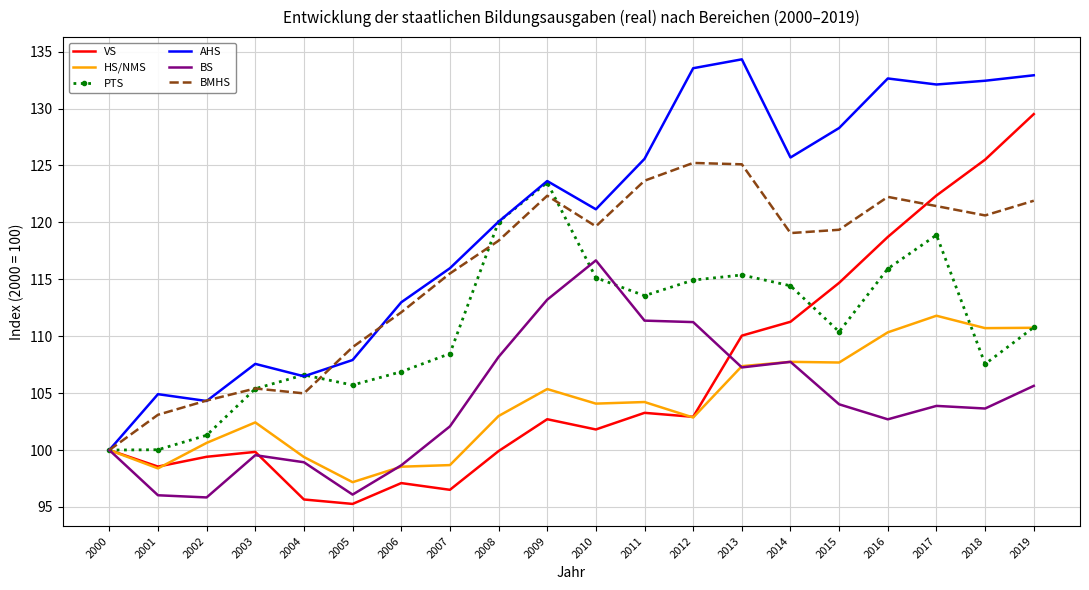

After their last crossing, which series has the higher values: VS or BMHS?

VS